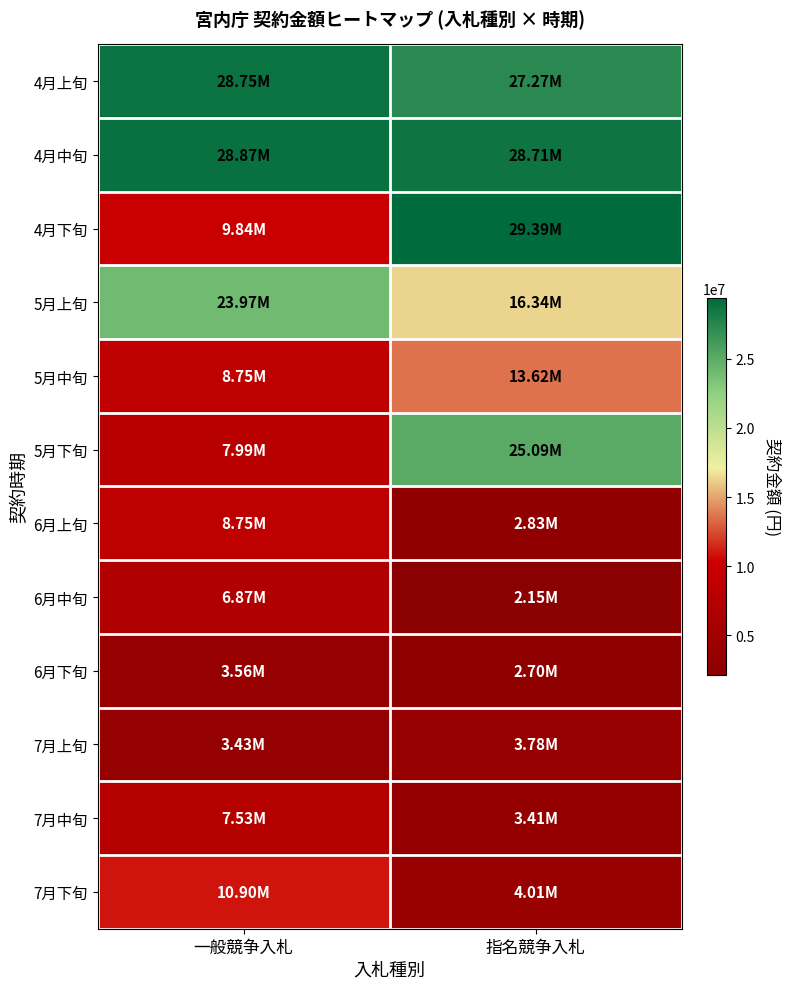

Reading left to right, what are all the values shown in this chart?

4月上旬: 一般競争入札=28750067	指名競争入札=27274232
4月中旬: 一般競争入札=28870221	指名競争入札=28706606
4月下旬: 一般競争入札=9842505	指名競争入札=29385469
5月上旬: 一般競争入札=23966870	指名競争入札=16340148
5月中旬: 一般競争入札=8748000	指名競争入札=13620489
5月下旬: 一般競争入札=7991816	指名競争入札=25092211
6月上旬: 一般競争入札=8748562	指名競争入札=2832396
6月中旬: 一般競争入札=6867359	指名競争入札=2145000
6月下旬: 一般競争入札=3557121	指名競争入札=2700000
7月上旬: 一般競争入札=3426917	指名競争入札=3780000
7月中旬: 一般競争入札=7530432	指名競争入札=3410000
7月下旬: 一般競争入札=10901178	指名競争入札=4010776